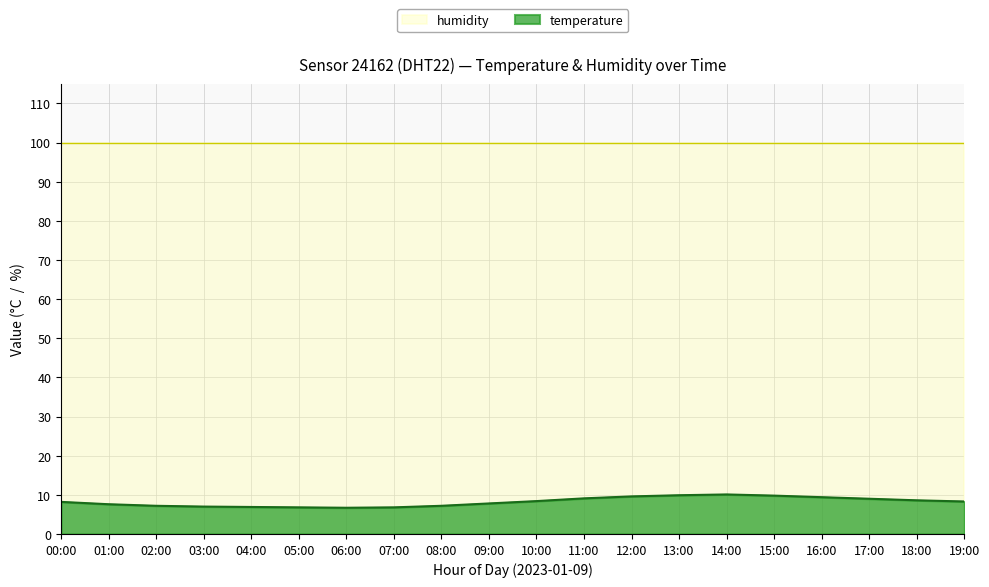

What is the label of the 16th point from the right?

04:00